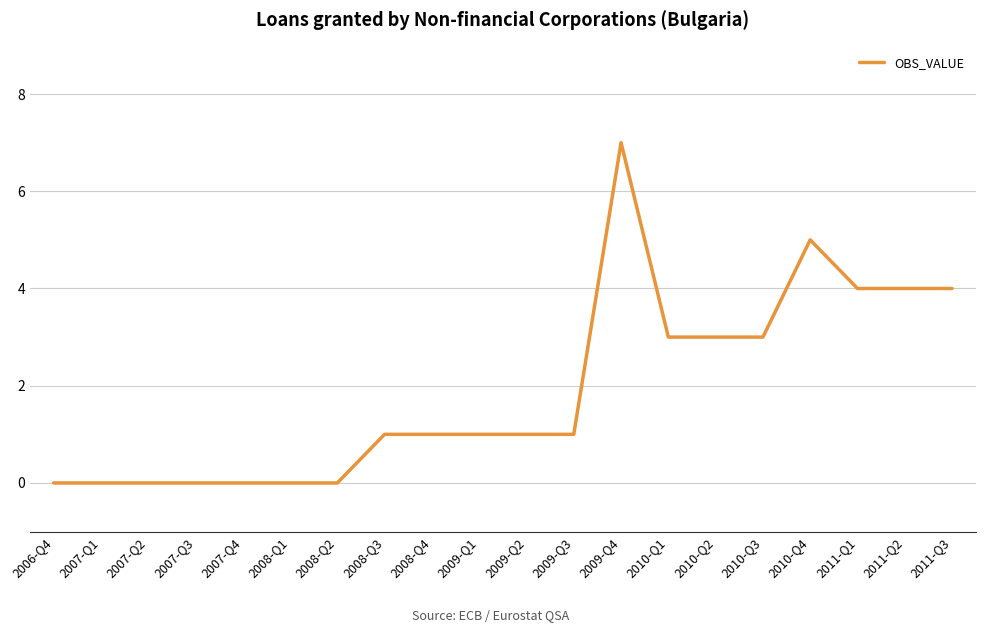

The value at 2009-Q2 is 1. True or false?

True